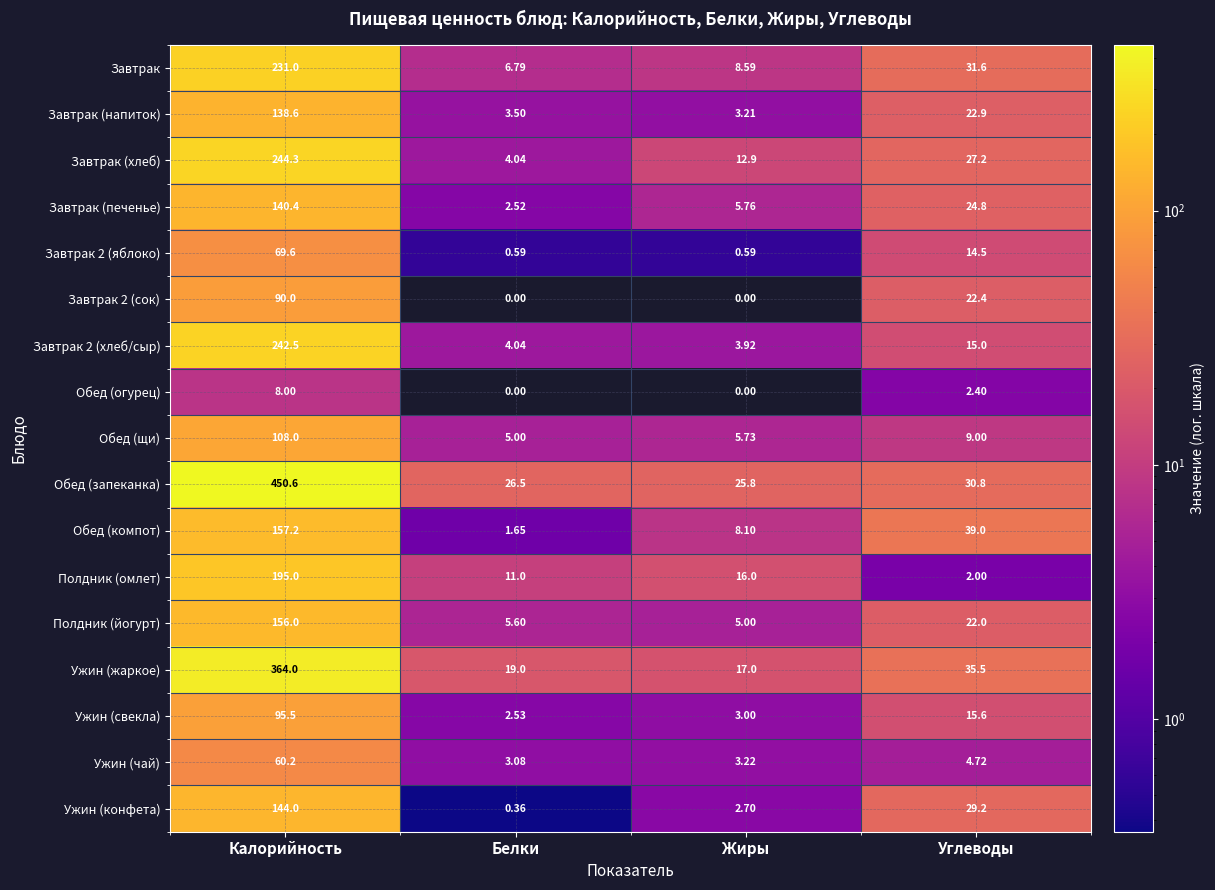

Which series has the largest range (max minus min)?

Обед (запеканка)